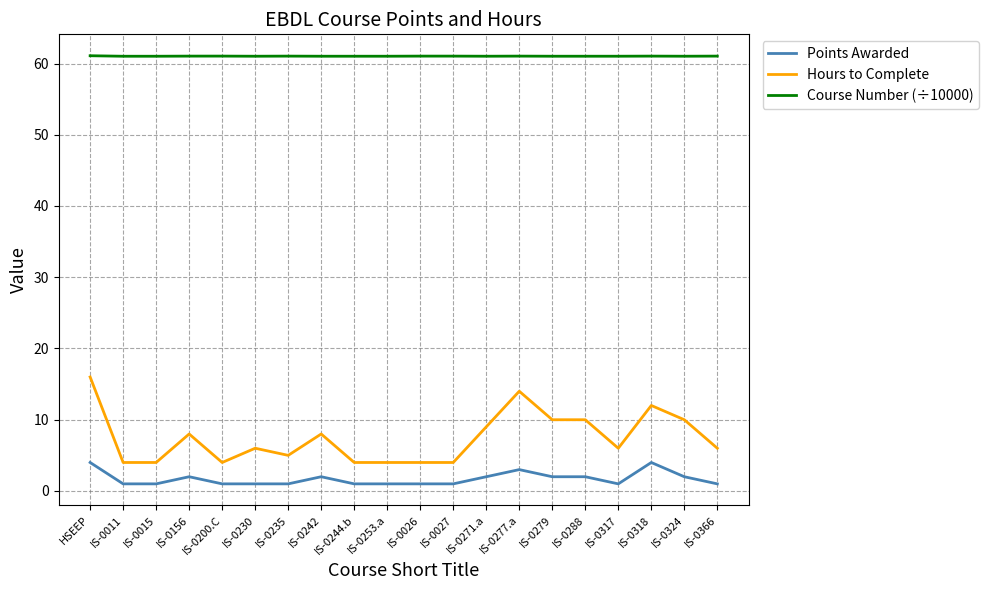

True or false: Hours to Complete has a value of 4.0 at IS-0253.a.

True